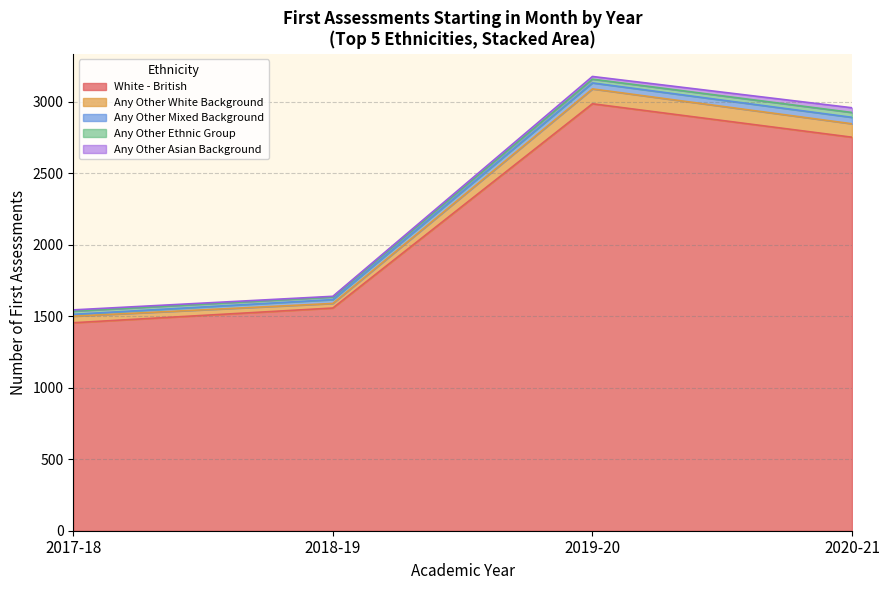

What is the highest value of the White - British series?

2987